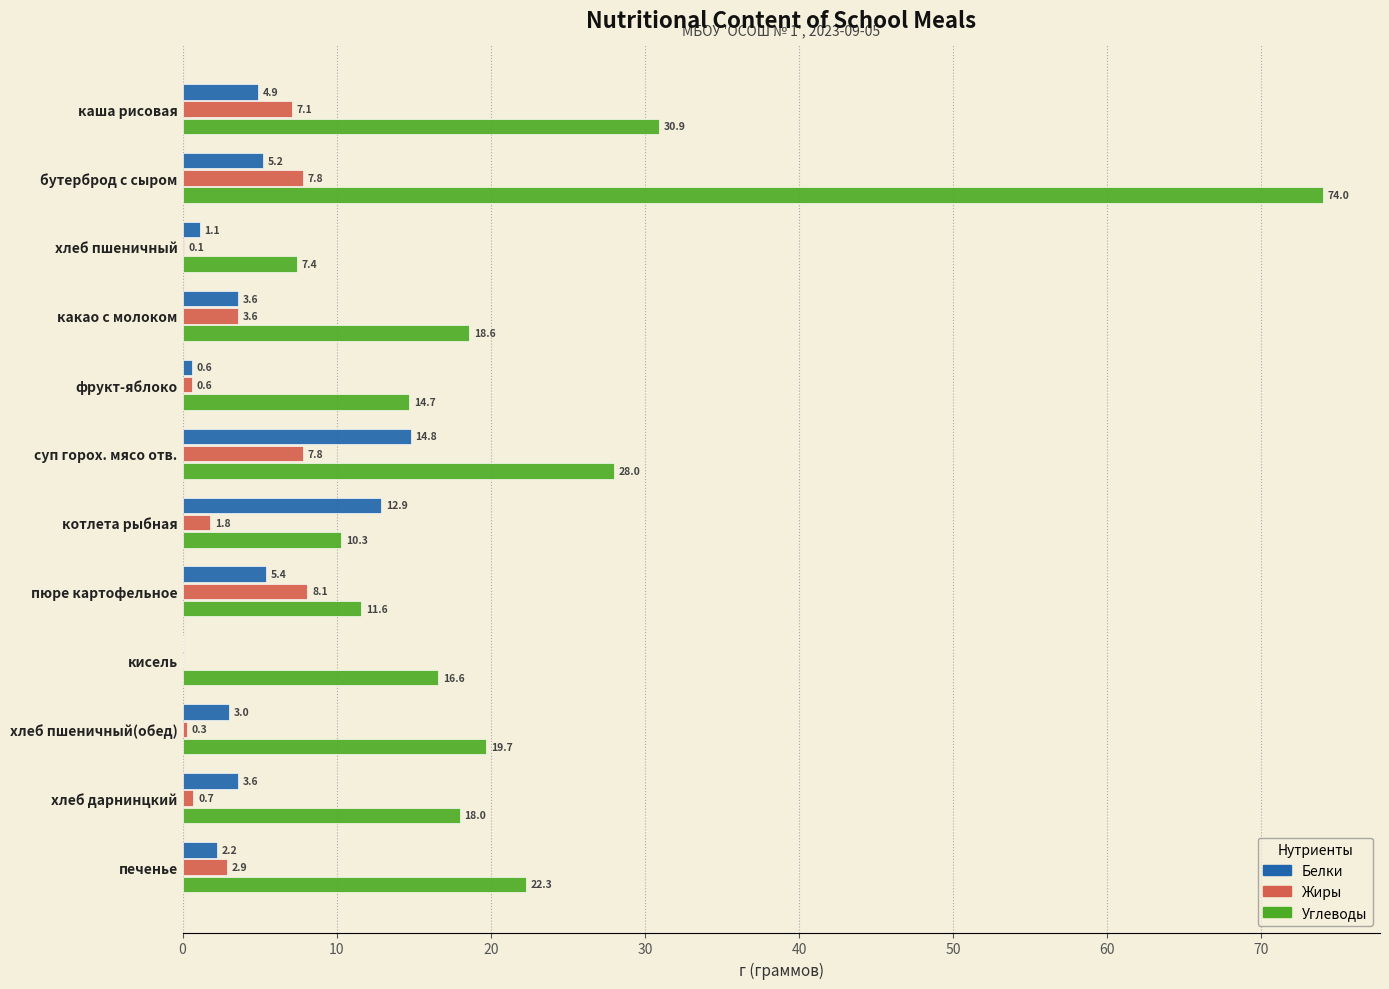

The value of Углеводы at печенье is 22.3. True or false?

True